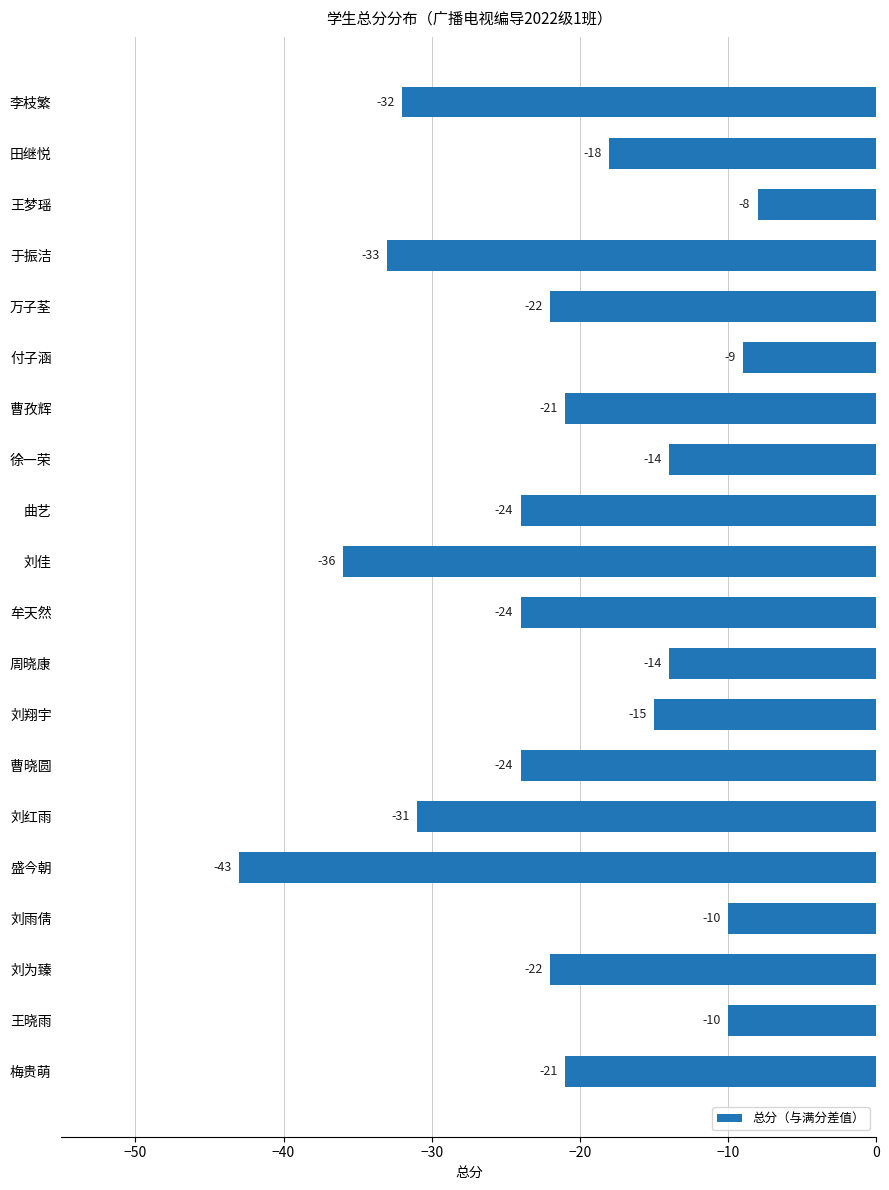

The chart shows a value of -30 at 刘为臻. True or false?

False